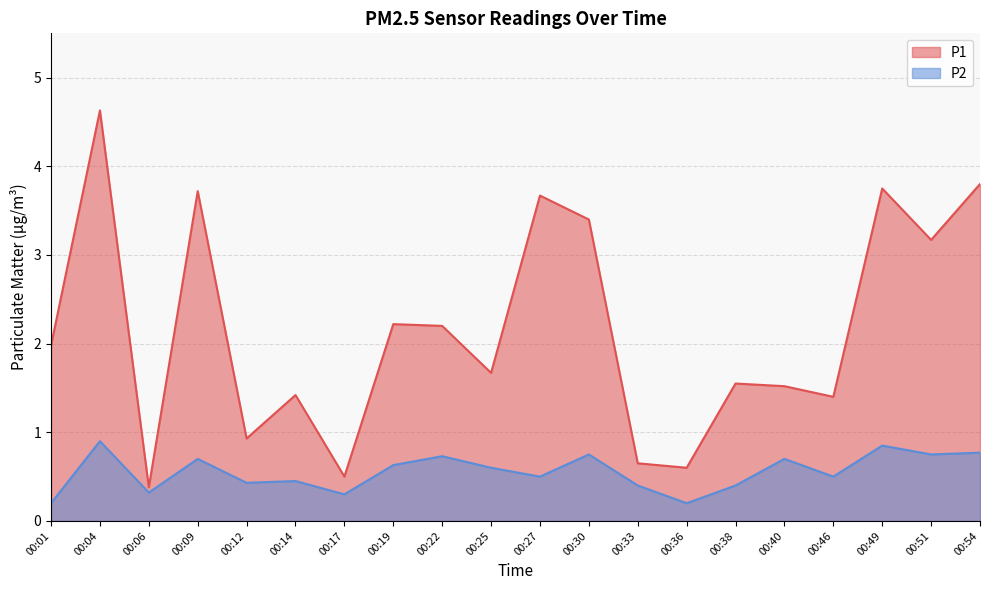

How many values in the P1 series are below 1?

5